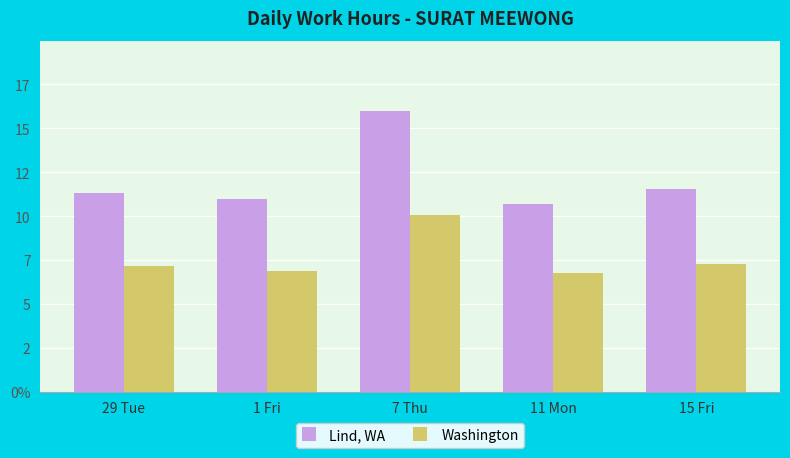

Reading left to right, extract all data points from this chart.

Lind, WA: 11.3	10.9	16.0	10.7	11.5
Washington: 7.1	6.9	10.1	6.8	7.3